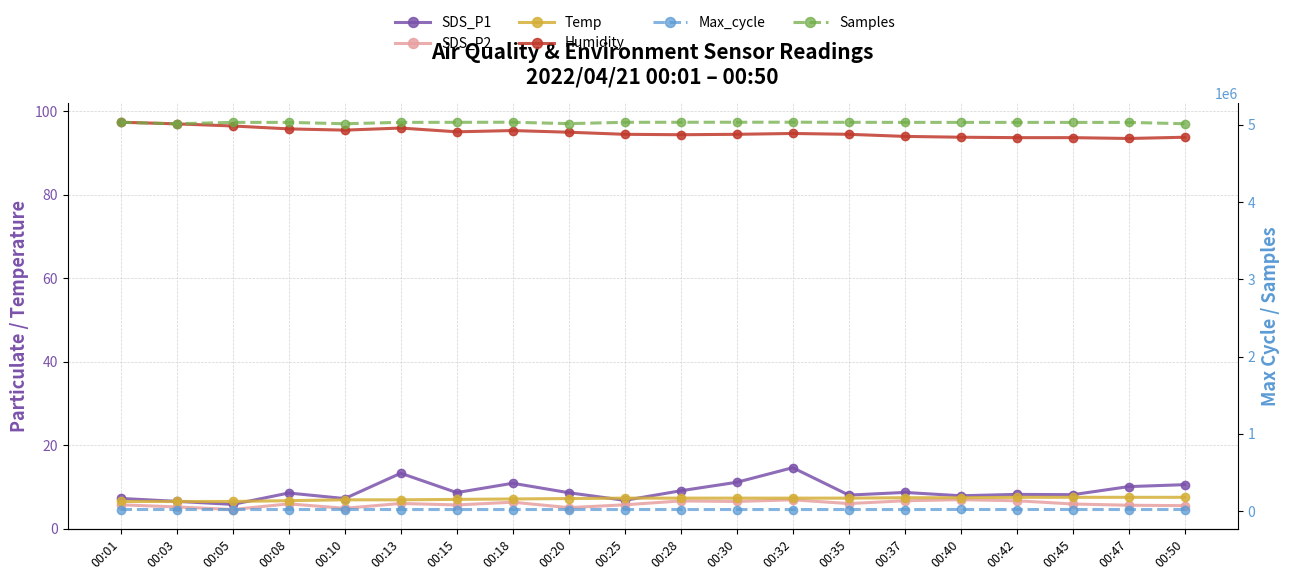

What is the value of the Temp point at the 2nd from the left?

6.5